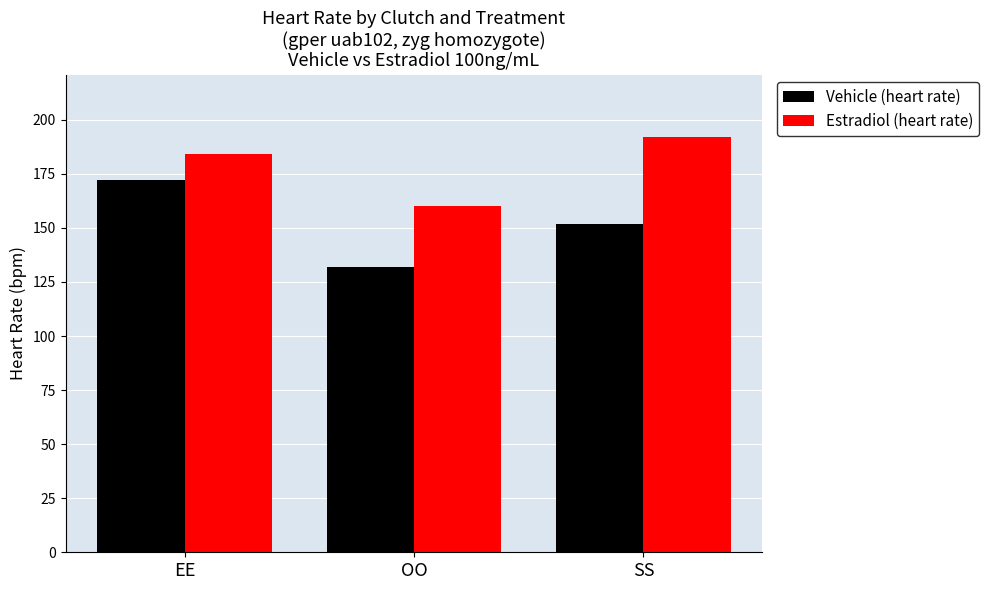

At how many categories does at least one series exceed 157?

3